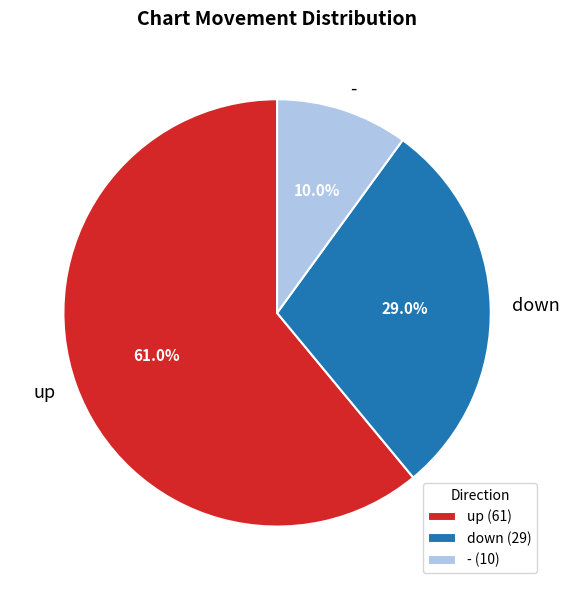

To the nearest percent, what percentage of the pie is down?

29%